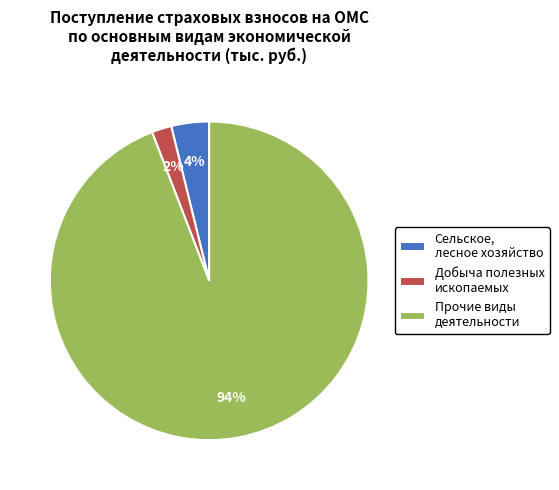

True or false: Прочие виды деятельности accounts for 94% of the total.

True